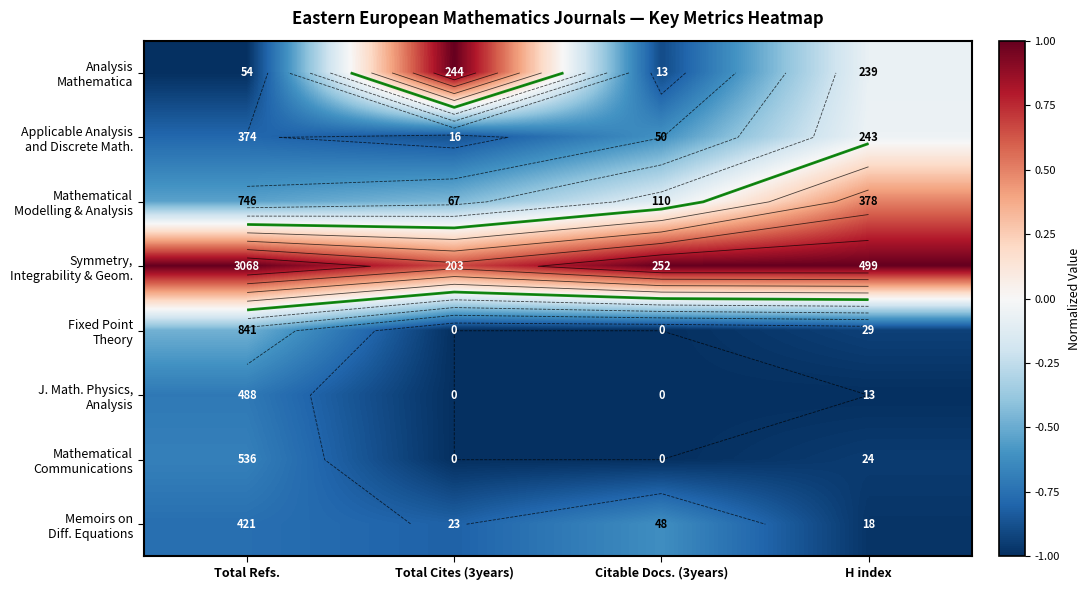

Is it true that Mathematical Communications equals -0.5 at Total Cites (3years)?

False